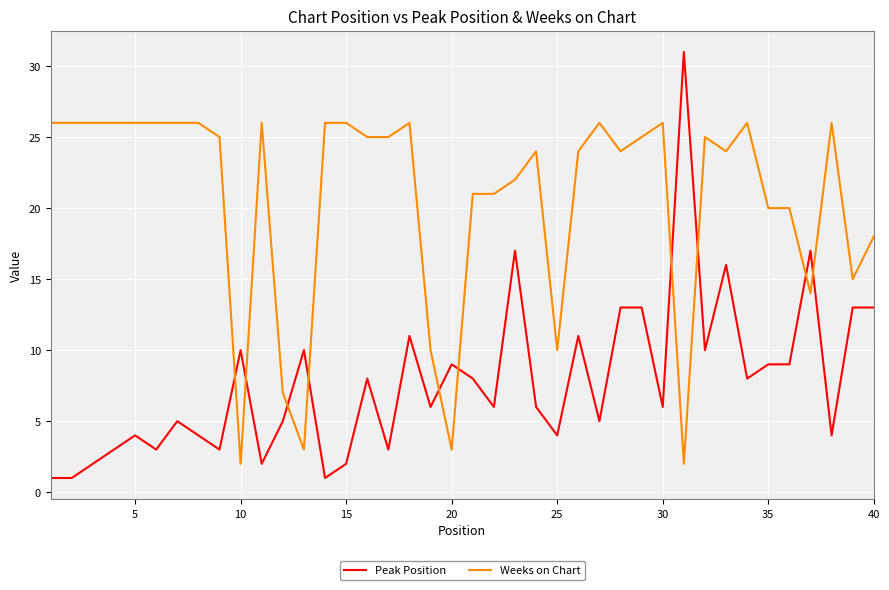

Which series has the largest total across all categories?

Weeks on Chart